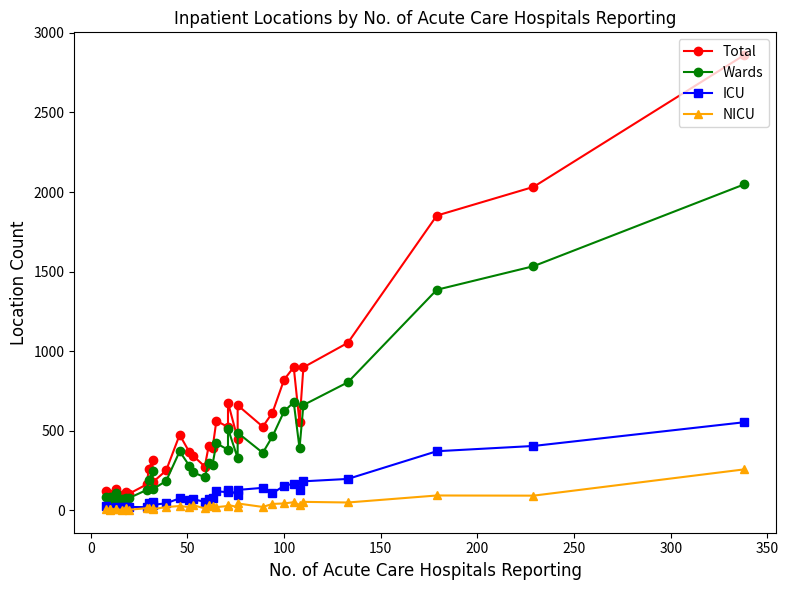

Which series has the largest total across all categories?

Total